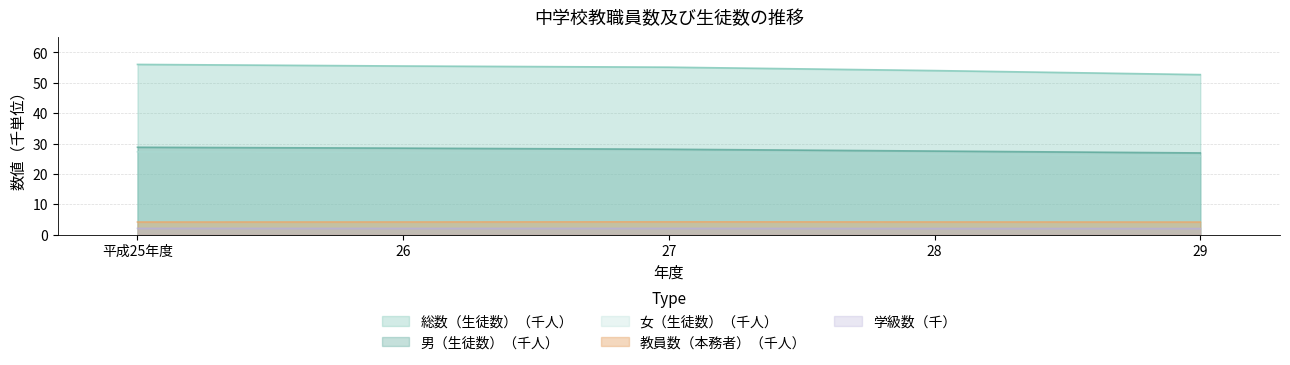

How many values in the 学校数 series exceed 2?

4